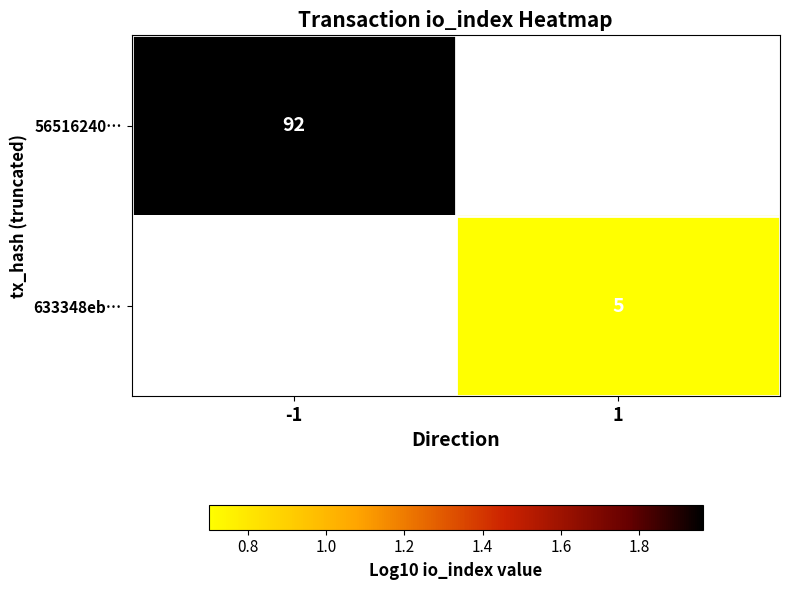

How many series are shown in this chart?

2